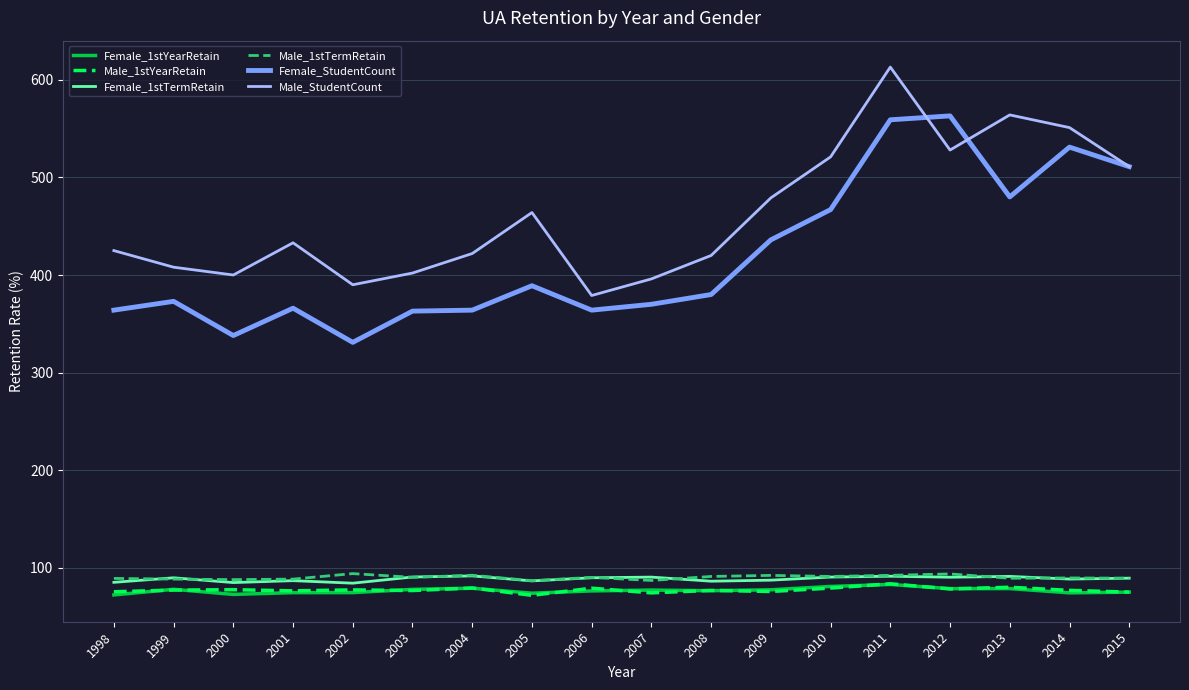

What is the difference between the maximum and second lowest values in the Female_1stYearRetain series?

10.2